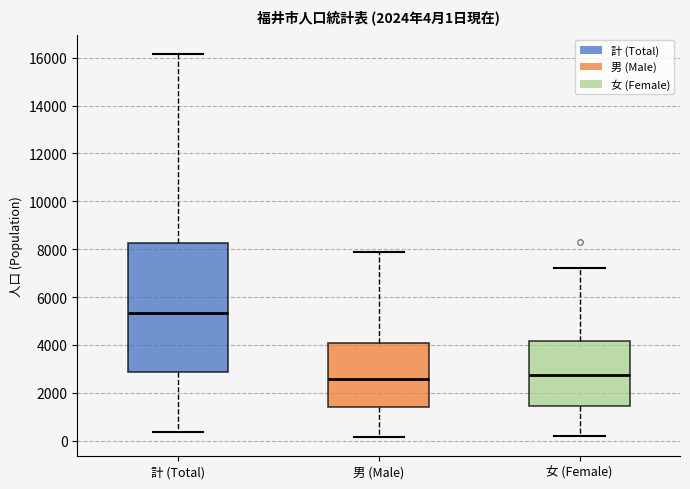

Which box is the tallest, from its lower edge to its upper edge?

計 (Total)